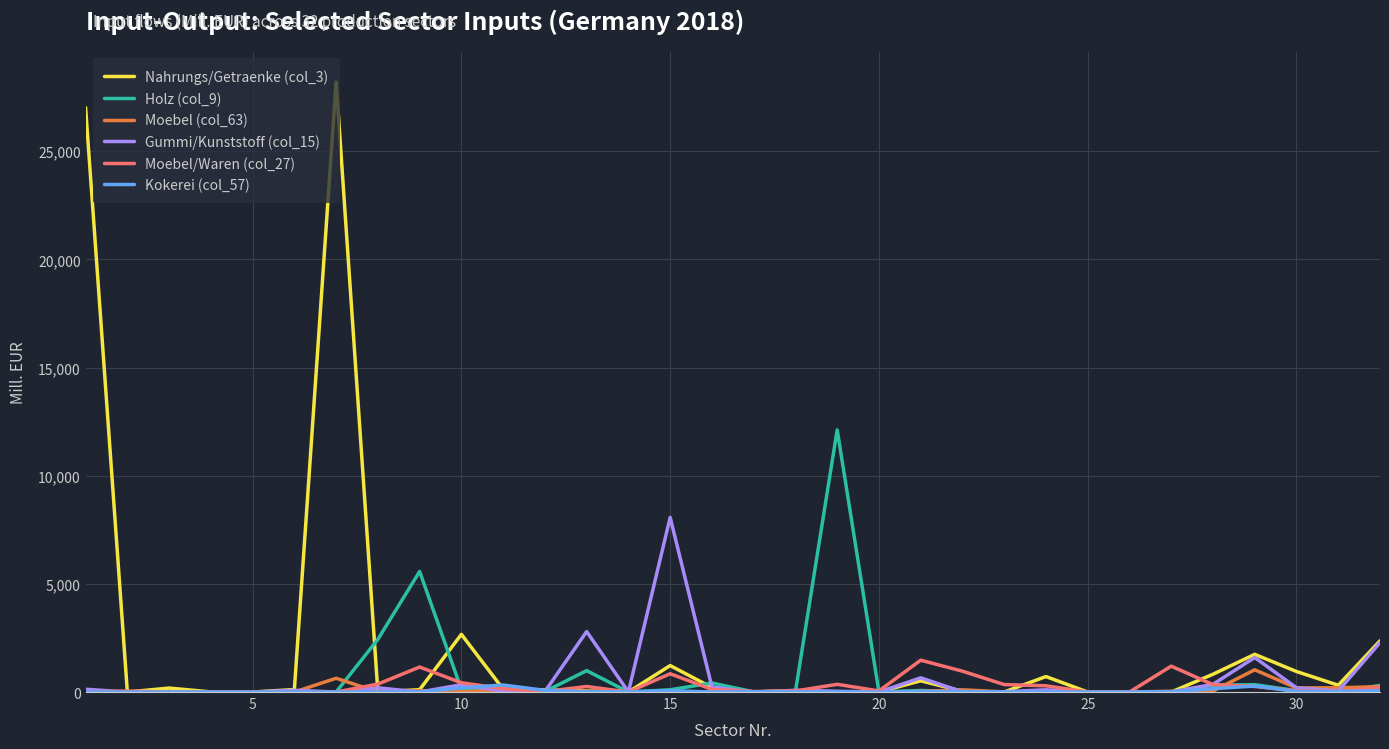

Which series has the largest total across all categories?

Nahrungs/Getraenke (col_3)